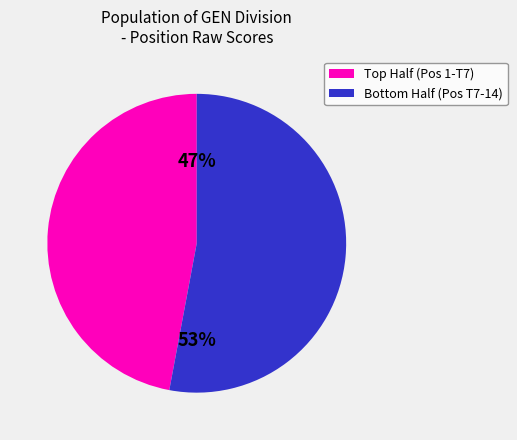

To the nearest percent, what is the difference between the largest and smallest slice percentages?

6%